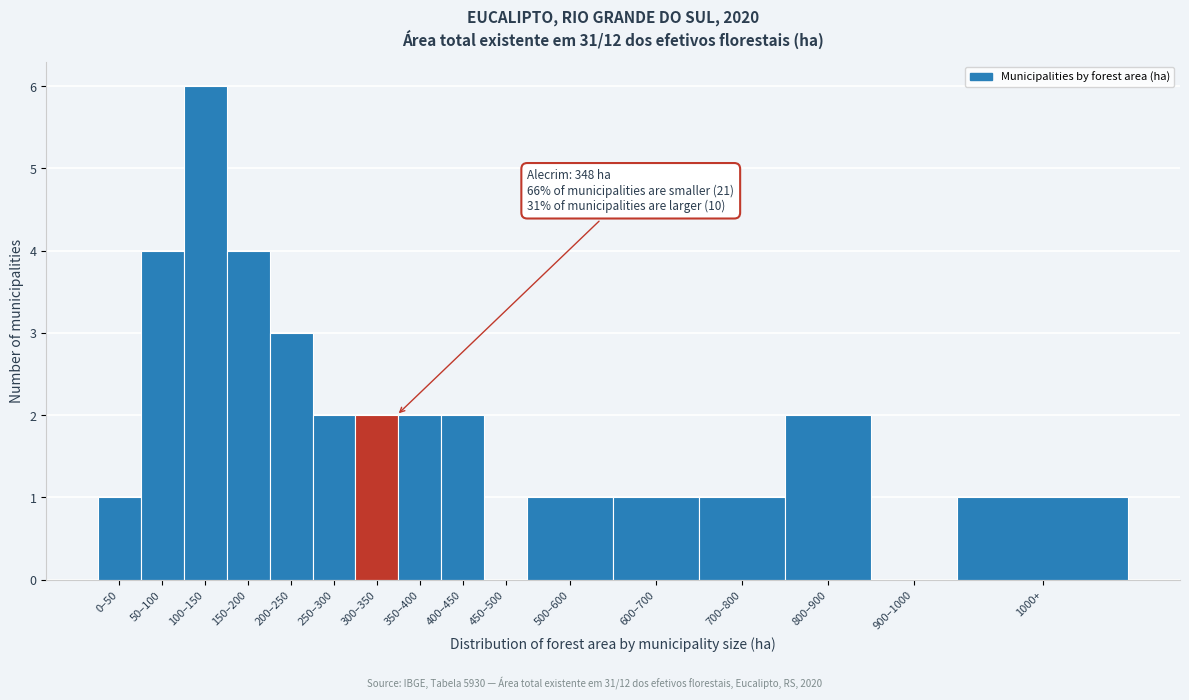

Reading left to right, extract all data points from this chart.

0–50=1	50–100=4	100–150=6	150–200=4	200–250=3	250–300=2	300–350=2	350–400=2	400–450=2	450–500=0	500–600=1	600–700=1	700–800=1	800–900=2	900–1000=0	1000+=1